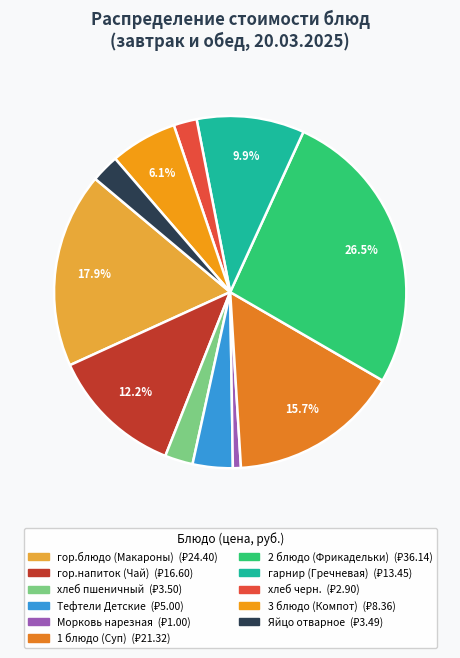

To the nearest percent, what percentage of the pie is Тефтели Детские?

4%